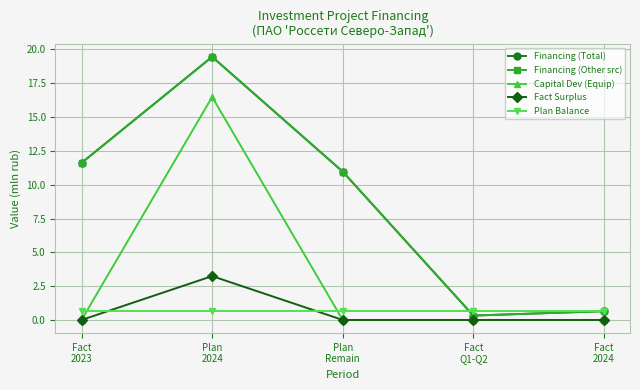

The value of Financing (Total) at Fact
2024 is 0.4. True or false?

False